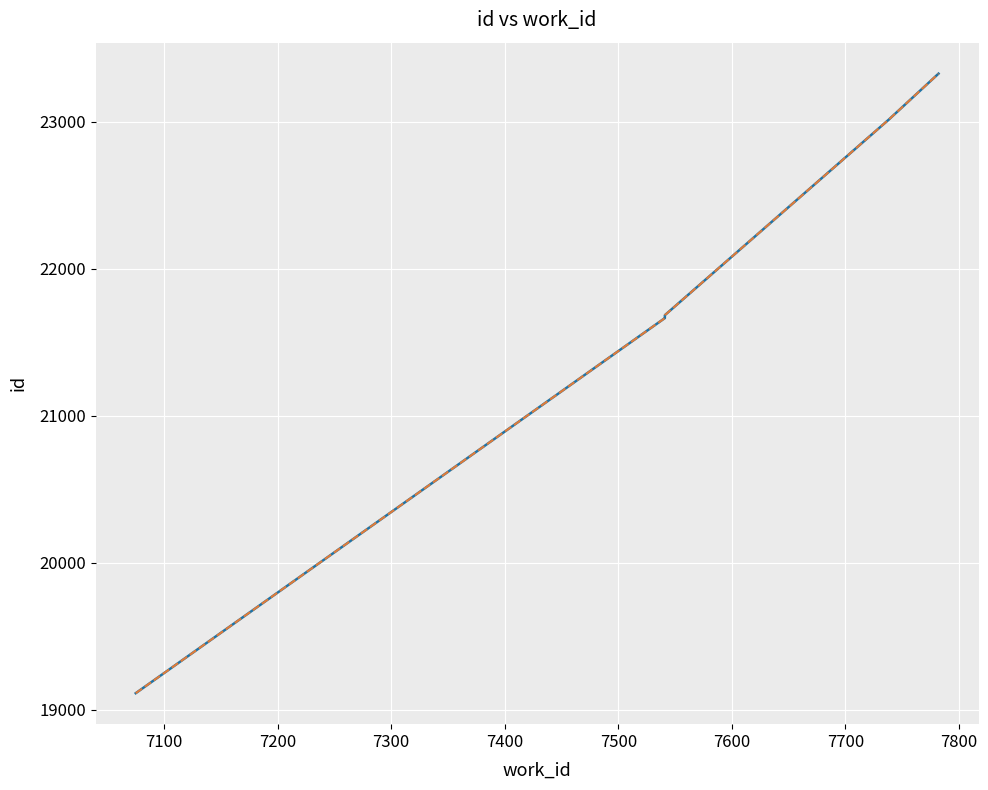

True or false: id (solid) has more than 0 interior local peaks.

False